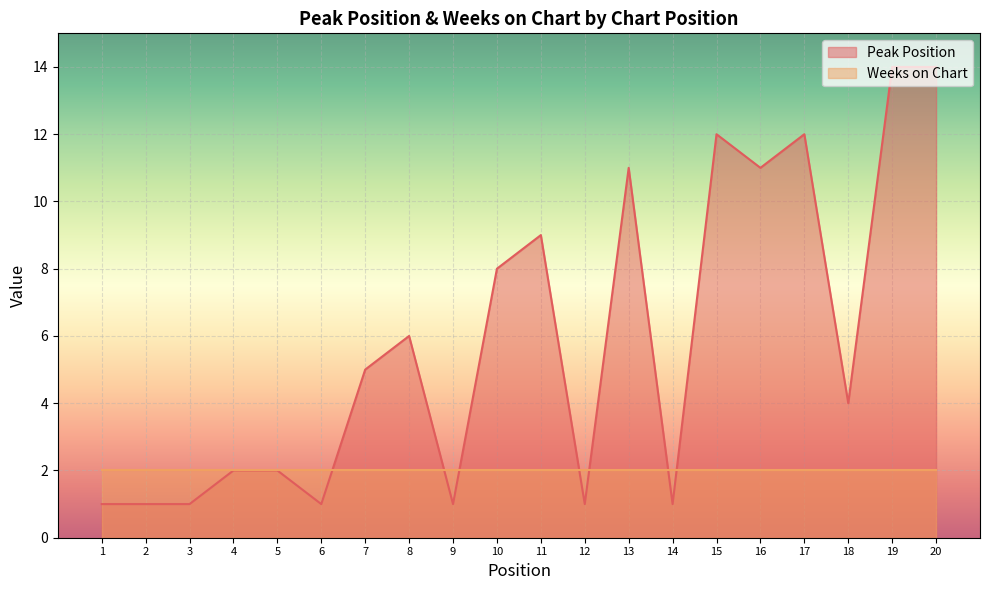

At which category does the chart reach its minimum across all series?

1